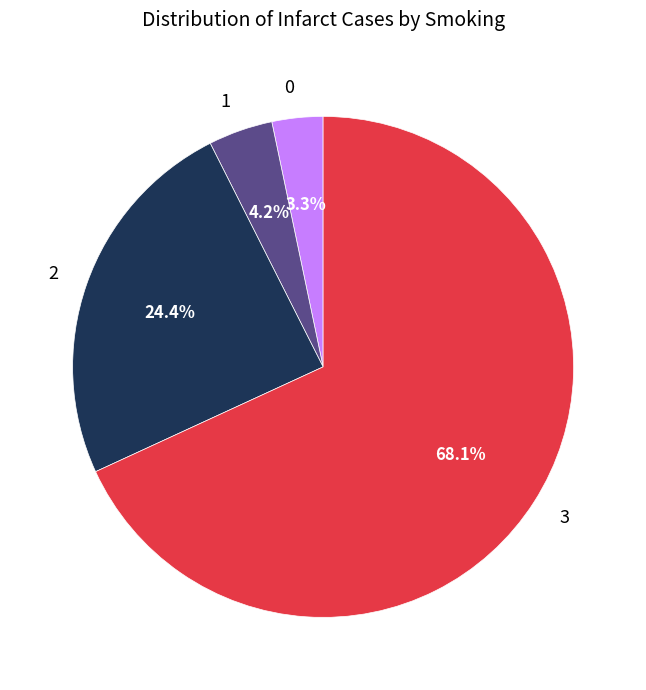

Does 3 represent more than half of the total?

Yes